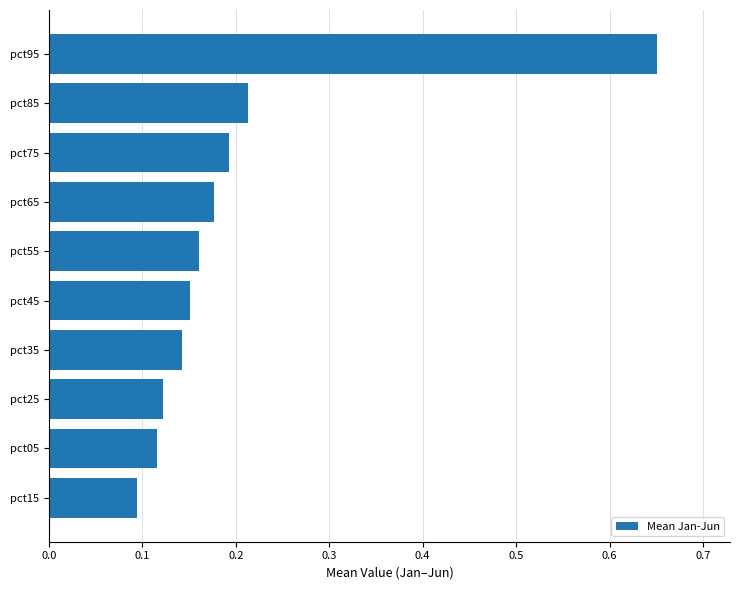

List the labels in order of value, smallest first.

pct15, pct05, pct25, pct35, pct45, pct55, pct65, pct75, pct85, pct95